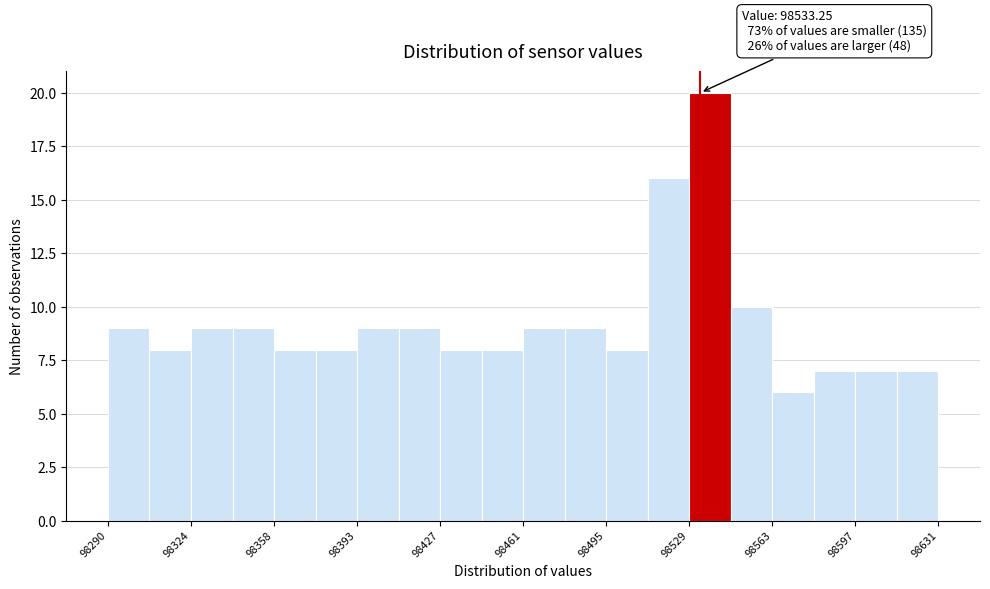

Around what value on the x-axis is the tallest bar? Give the approximate position of its centre, as read against the axis.

98535